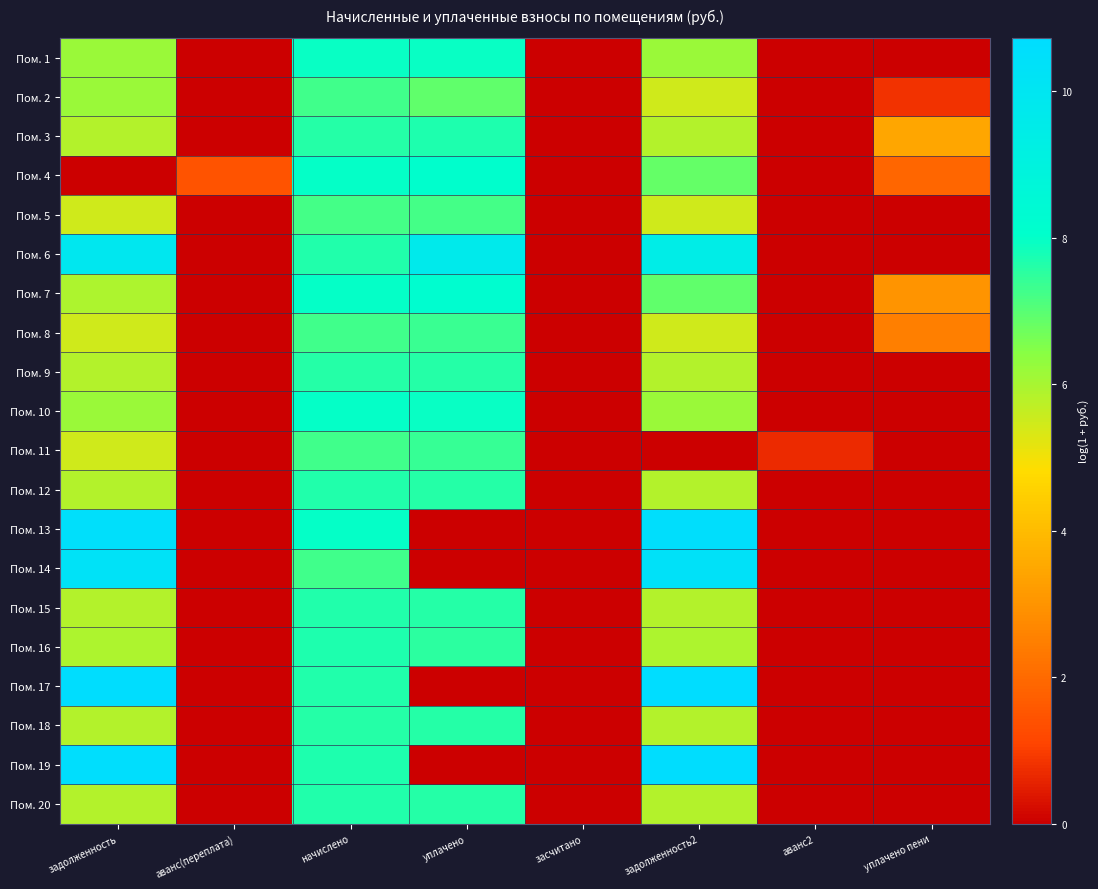

At аванс(переплата), list the series in order from largest to smallest.

Пом. 4, Пом. 1, Пом. 2, Пом. 3, Пом. 5, Пом. 6, Пом. 7, Пом. 8, Пом. 9, Пом. 10, Пом. 11, Пом. 12, Пом. 13, Пом. 14, Пом. 15, Пом. 16, Пом. 17, Пом. 18, Пом. 19, Пом. 20